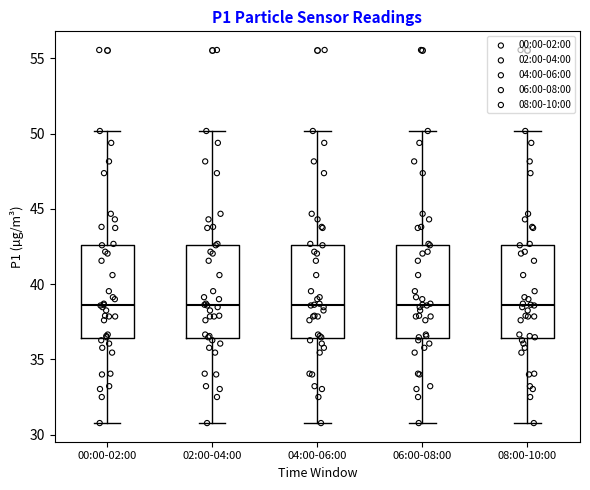

Reading left to right, read every box against the y-axis: the position of its median line, the range the box covers, and the ends of its whiskers. The values are not printed on the chart, so give them approximately, as read against the axis.

00:00-02:00: median 38.5, box 36.5 to 42.5, whiskers 31.0 to 50.0
02:00-04:00: median 38.5, box 36.5 to 42.5, whiskers 31.0 to 50.0
04:00-06:00: median 38.5, box 36.5 to 42.5, whiskers 31.0 to 50.0
06:00-08:00: median 38.5, box 36.5 to 42.5, whiskers 31.0 to 50.0
08:00-10:00: median 38.5, box 36.5 to 42.5, whiskers 31.0 to 50.0